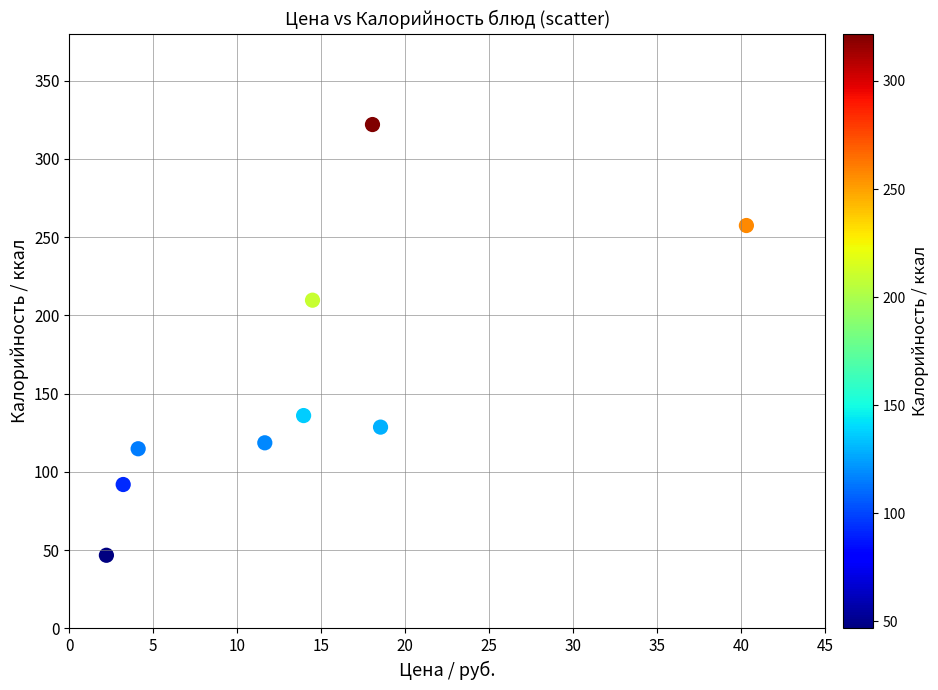

What Y value in the scatter plot is closest to 184?

209.7